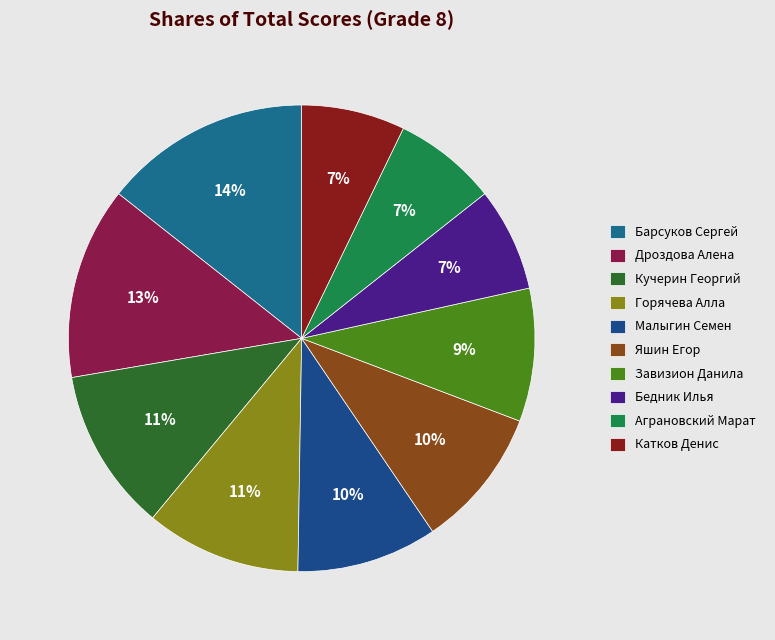

Is there any slice that represents more than half of the pie?

No